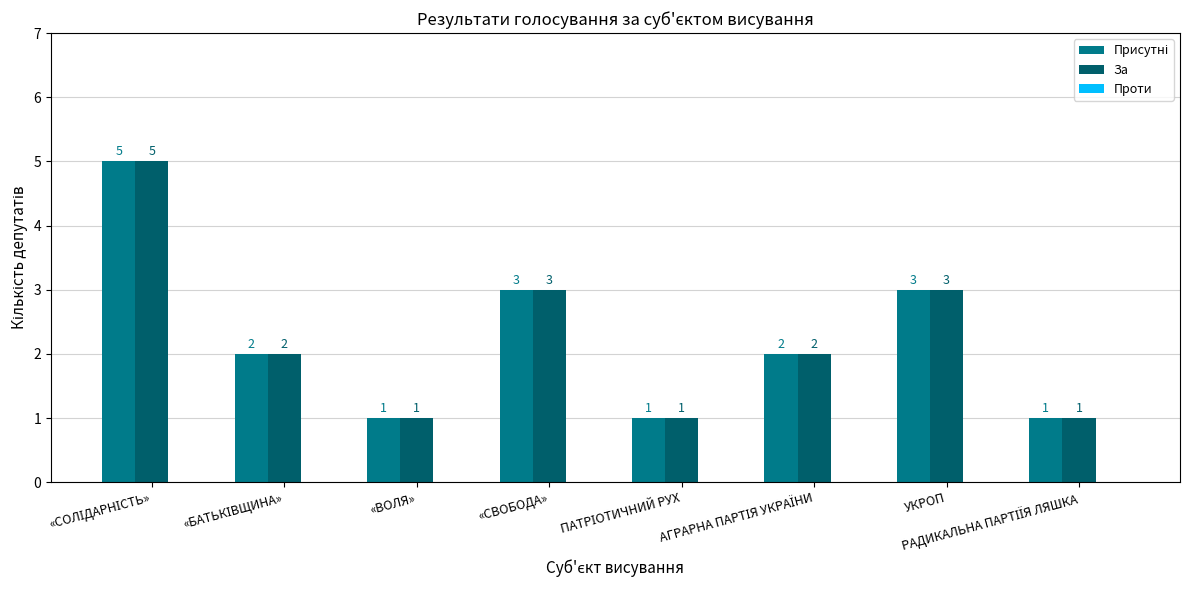

What is the greatest value displayed?

5